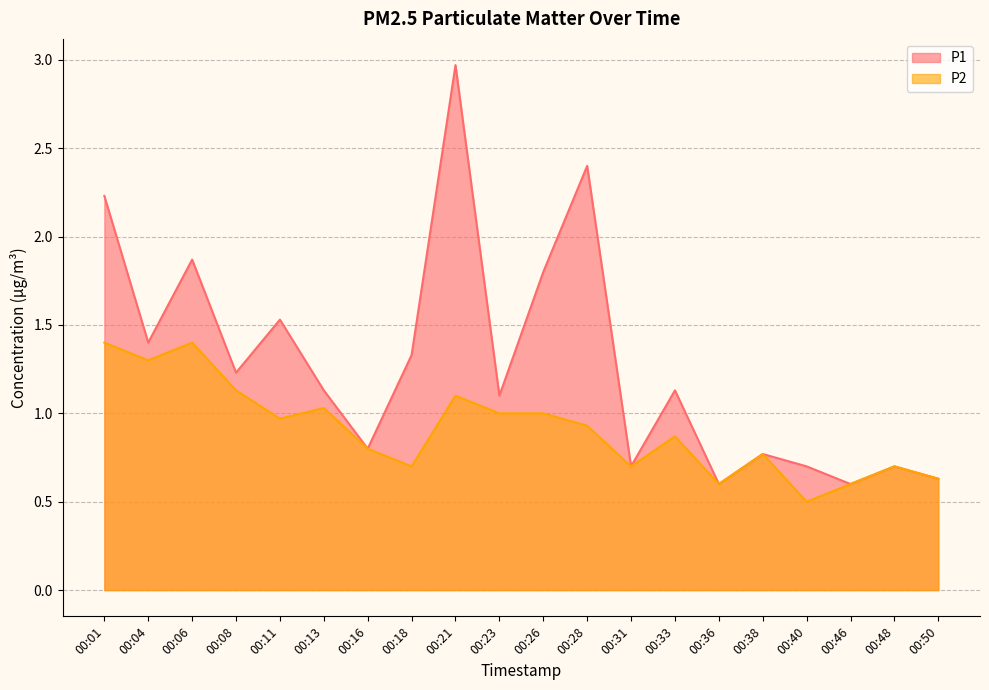

Does the chart have visible grid lines?

Yes